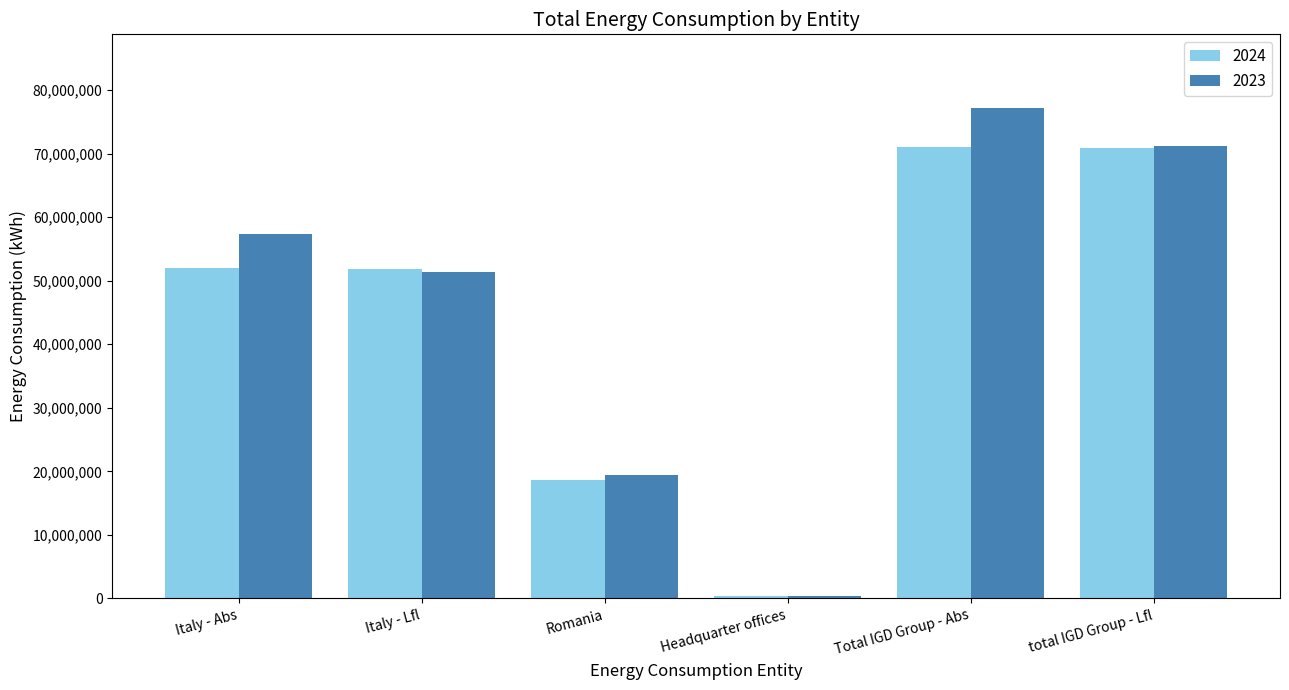

Does the chart contain any negative values?

No